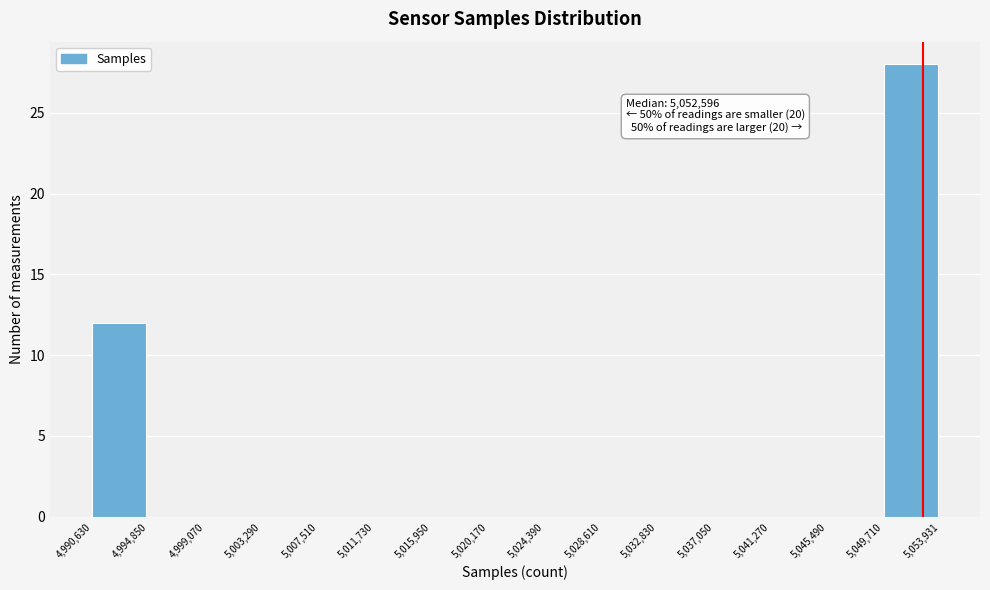

Which range on the x-axis has the tallest bar?

5,049,710 to 5,053,931